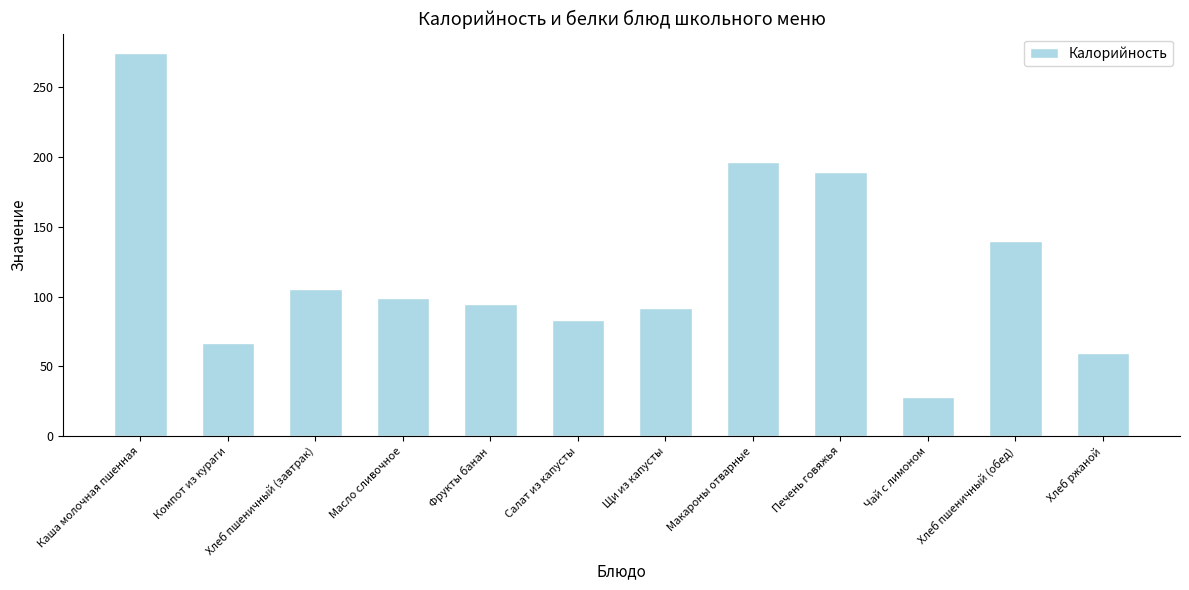

What is the value of the 12th bar from the left?

59.8